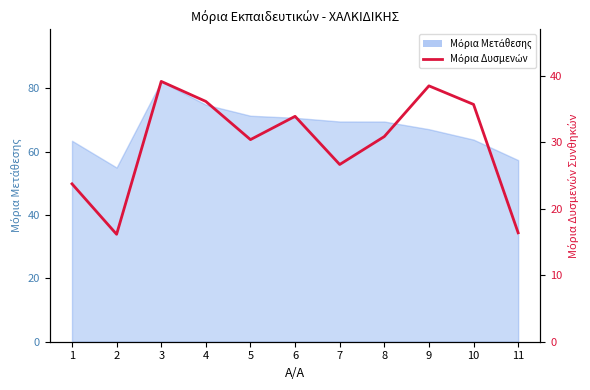

Is it true that the value at 4 is 36.1?

True